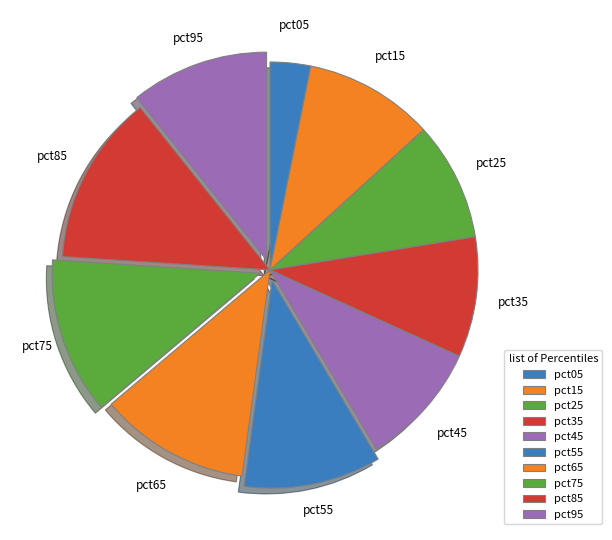

The pct65 slice represents 1% of the pie. True or false?

False